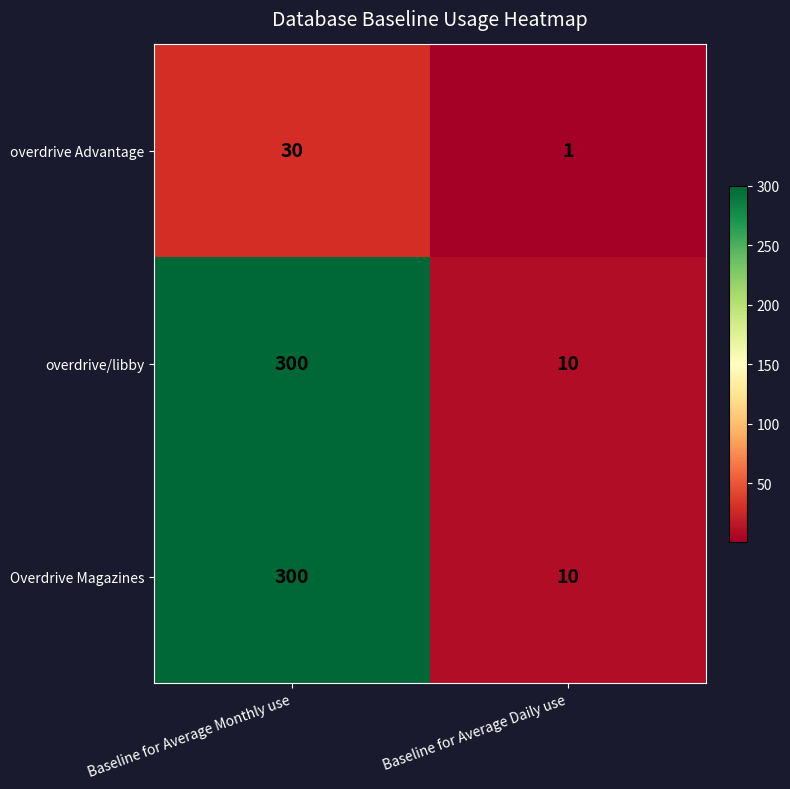

Count the number of categories in the chart.

2